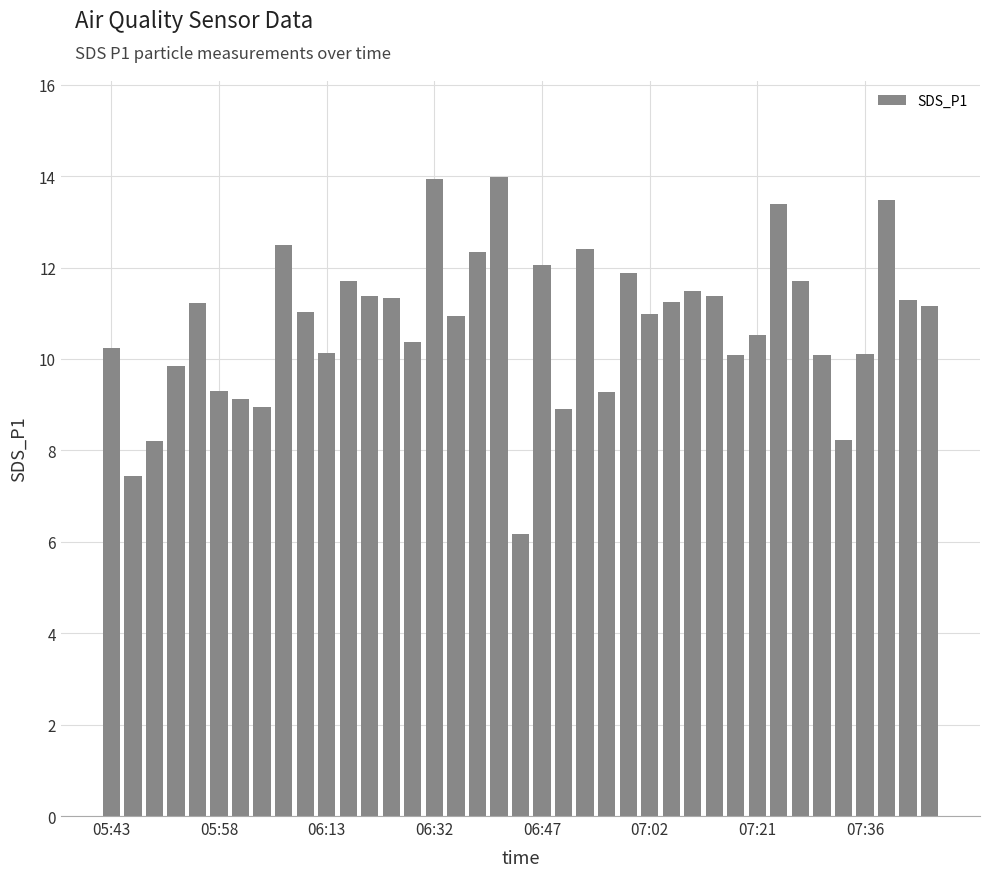

What is the greatest value displayed?

14.0